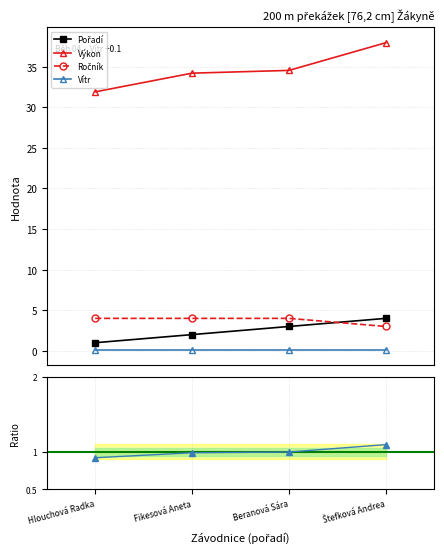

Between Hlouchová Radka and Beranová Sára, which series saw the biggest shift?

Výkon